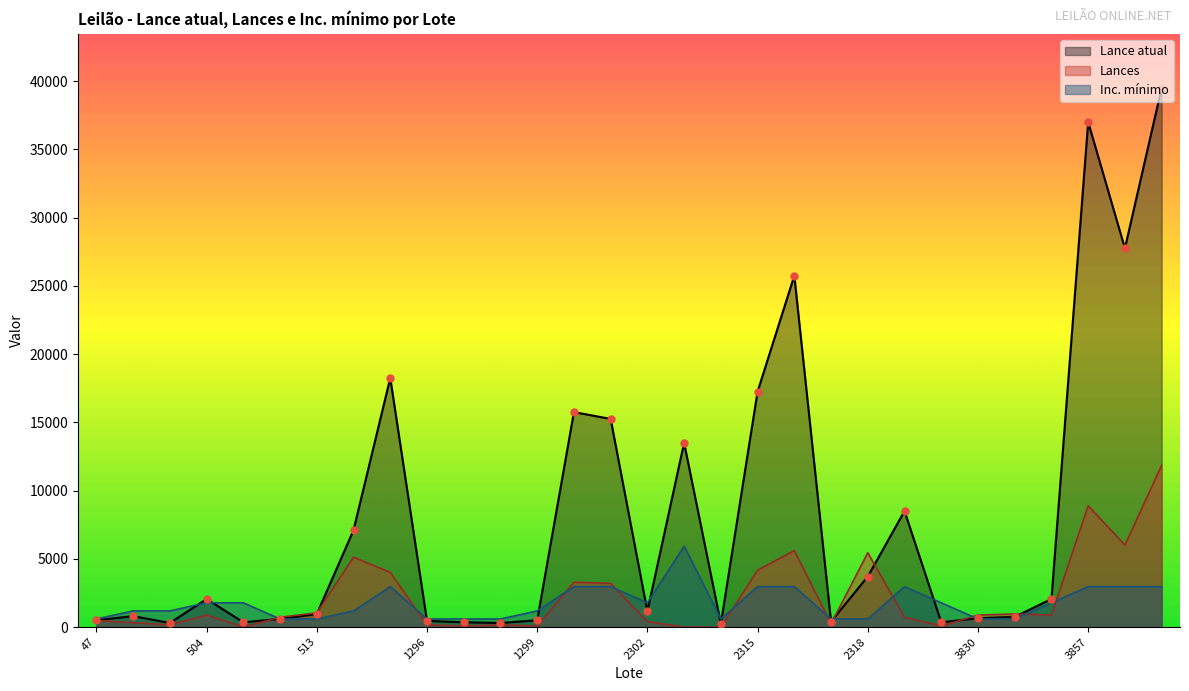

Which series has the largest total across all categories?

Lance atual